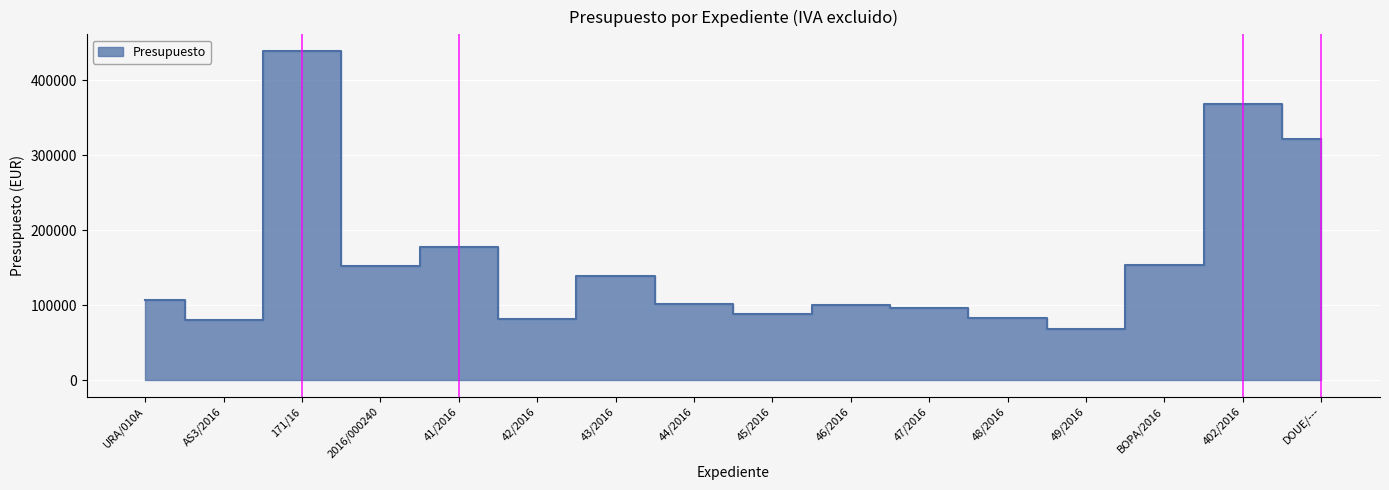

Where is the first local maximum?

171/16